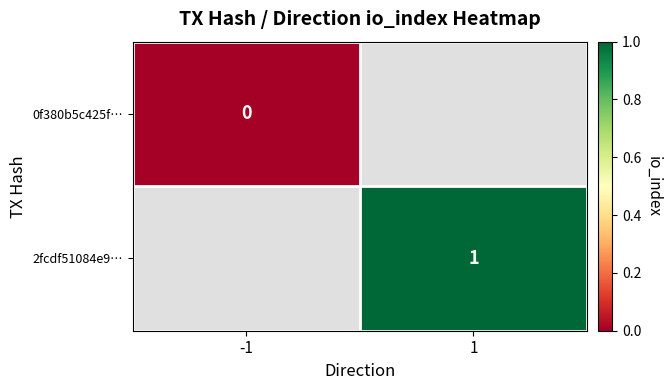

Is it true that 2fcdf51084e9… equals 1 at 1?

True